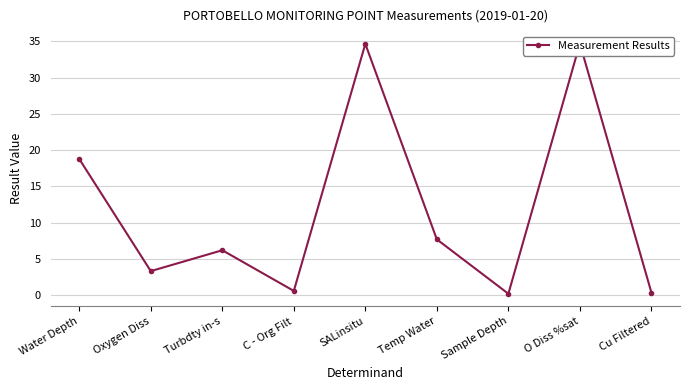

Between Oxygen Diss and Temp Water, which is larger?

Temp Water